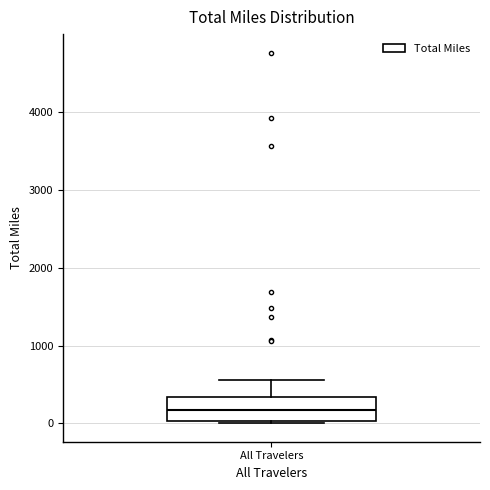

Where does the median line of the box for All Travelers sit on the y-axis? The values are not printed on the chart, so give them approximately, as read against the axis.

200